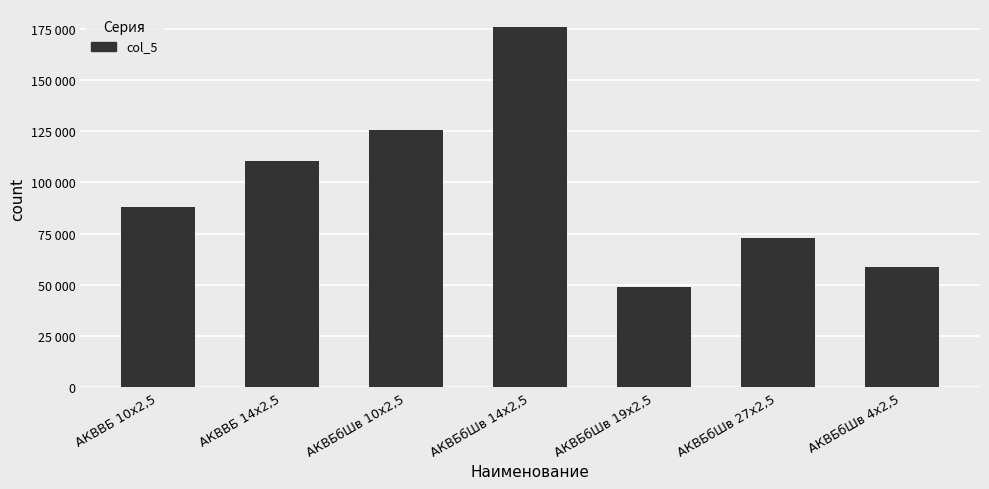

Does the chart contain any negative values?

No